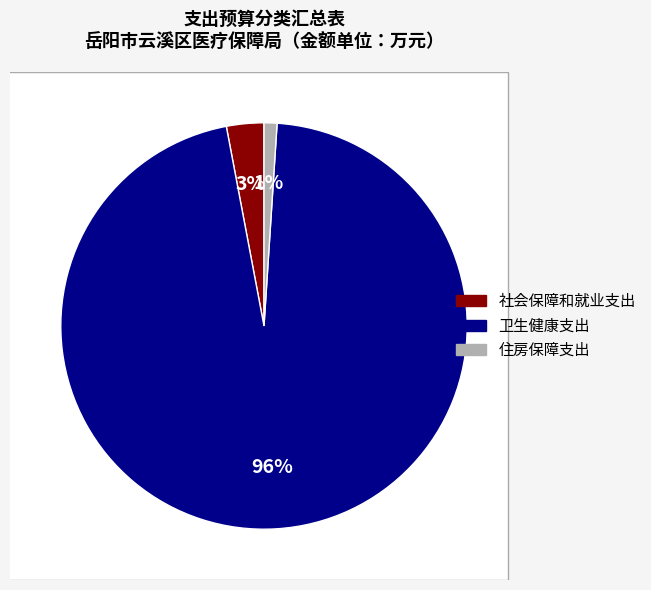

To the nearest percent, what is the difference between the largest and smallest slice percentages?

95%